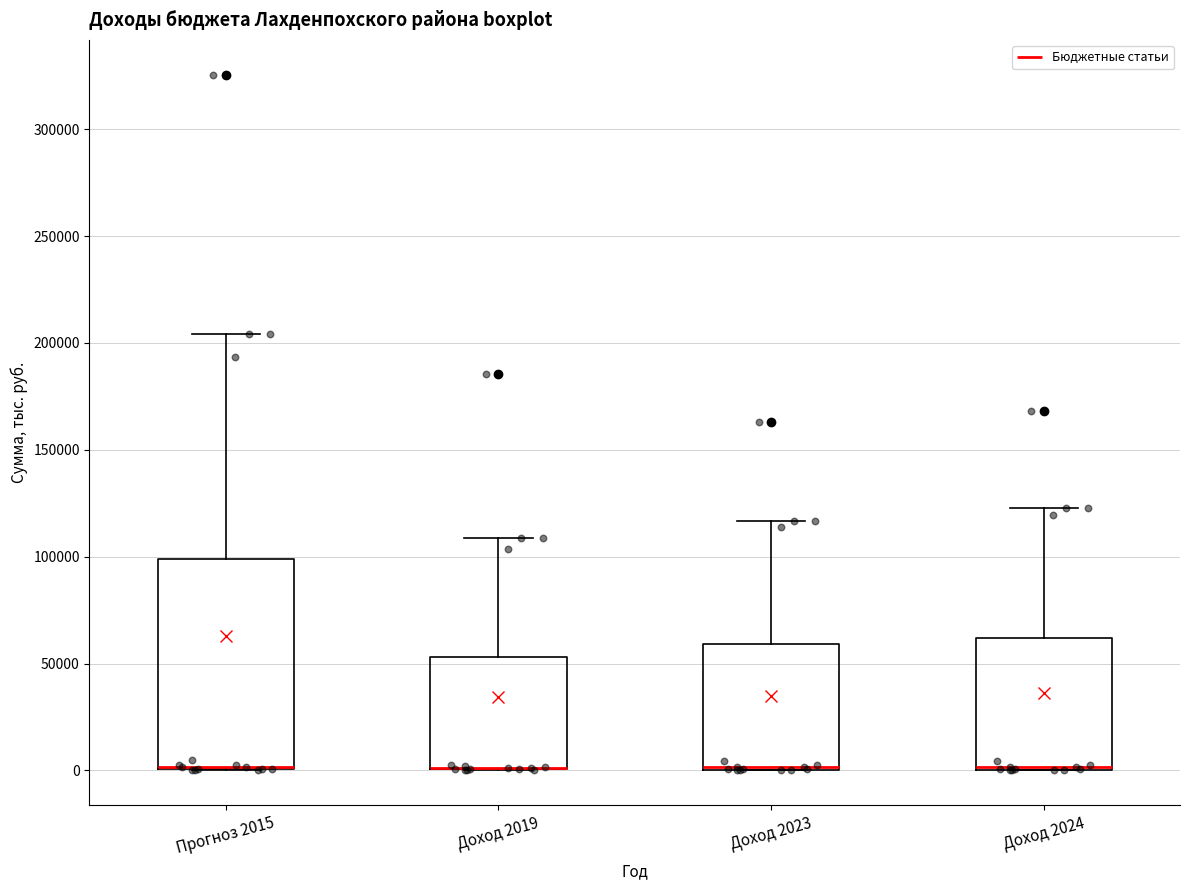

Reading left to right, transcribe this box plot: for each box, give where its median line is, the range the box spans, and where its two whiskers end, as read against the y-axis. The values are not printed on the chart, so give them approximately, as read against the axis.

Прогноз 2015: median 0 (drawn on the box's lower edge), box 0 to 100000, whiskers 0 to 205000
Доход 2019: median 0 (drawn on the box's lower edge), box 0 to 55000, whiskers 0 to 110000
Доход 2023: median 0 (drawn on the box's lower edge), box 0 to 60000, whiskers 0 to 115000
Доход 2024: median 0 (drawn on the box's lower edge), box 0 to 60000, whiskers 0 to 125000